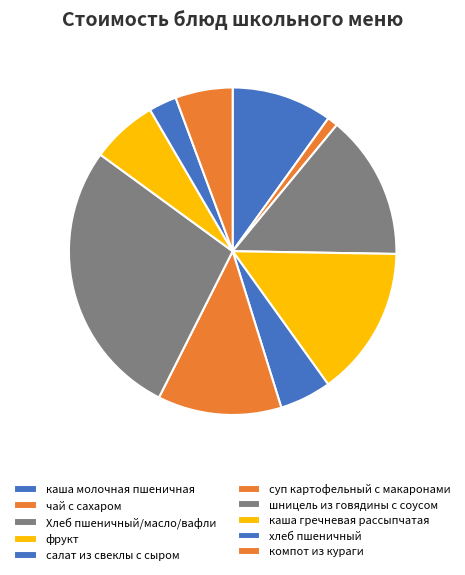

Count the number of slices in the pie.

10